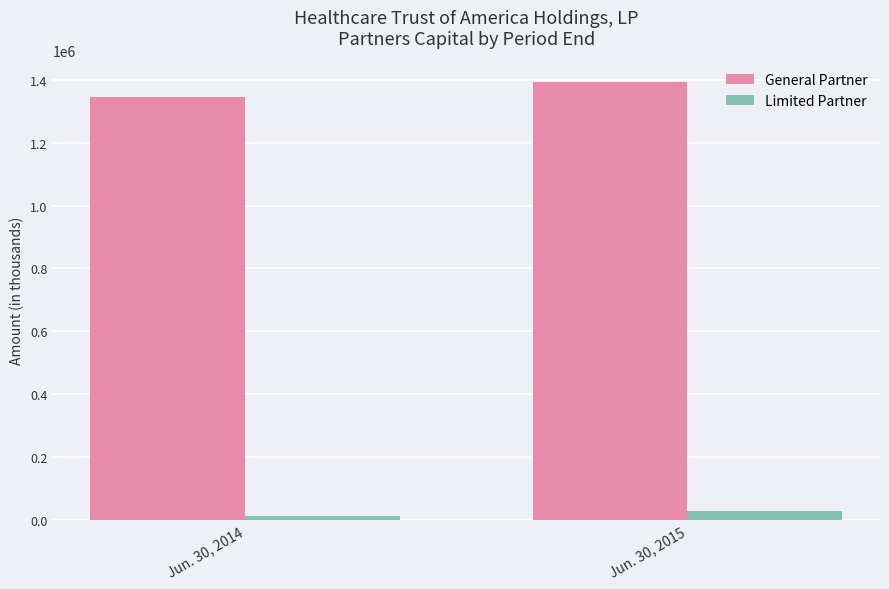

List the labels in order of Limited Partner value, smallest first.

Jun. 30, 2014, Jun. 30, 2015